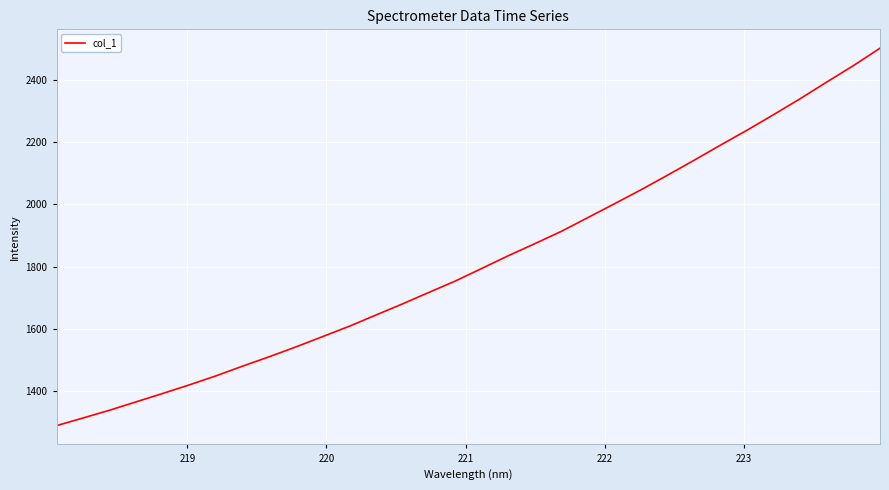

What is the difference between the maximum and minimum values?

1211.2